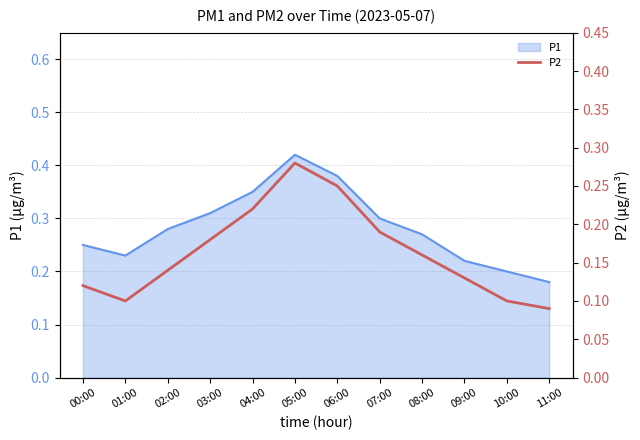

The P1 series shows 0.1 at 06:00. True or false?

False